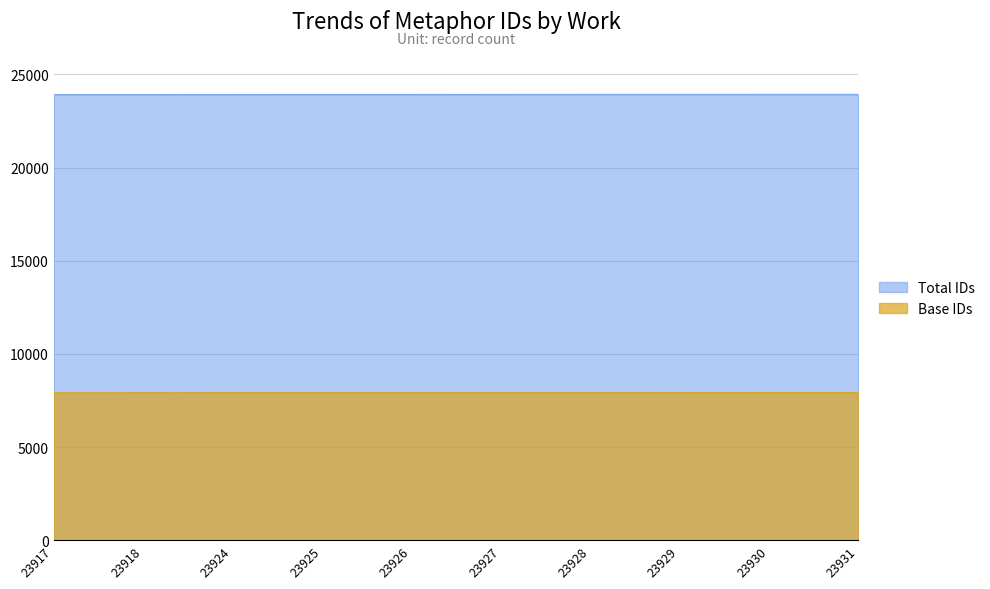

What is the greatest value displayed?

23931